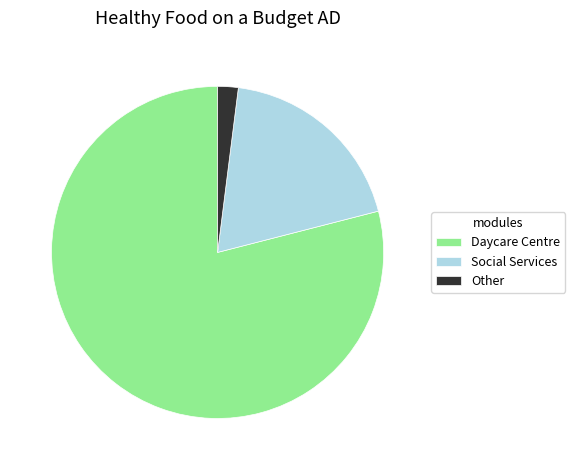

Which category accounts for the majority?

Daycare Centre